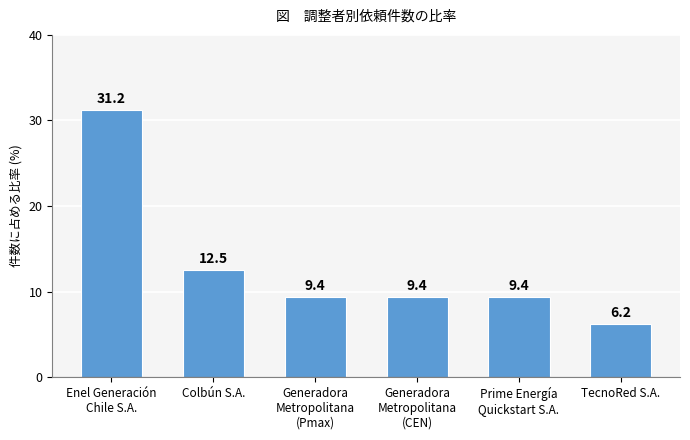

Reading left to right, what are all the values shown in this chart?

31.2	12.5	9.4	9.4	9.4	6.2